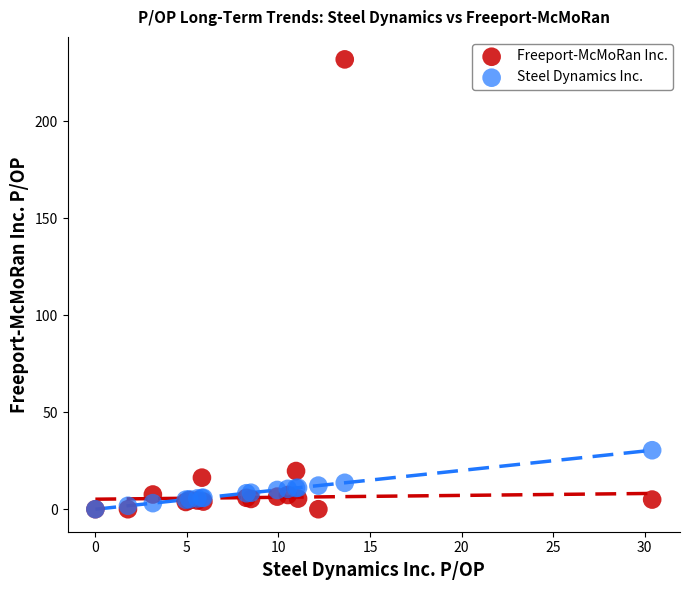

What are all the series names shown in the legend?

Freeport-McMoRan Inc., Steel Dynamics Inc.